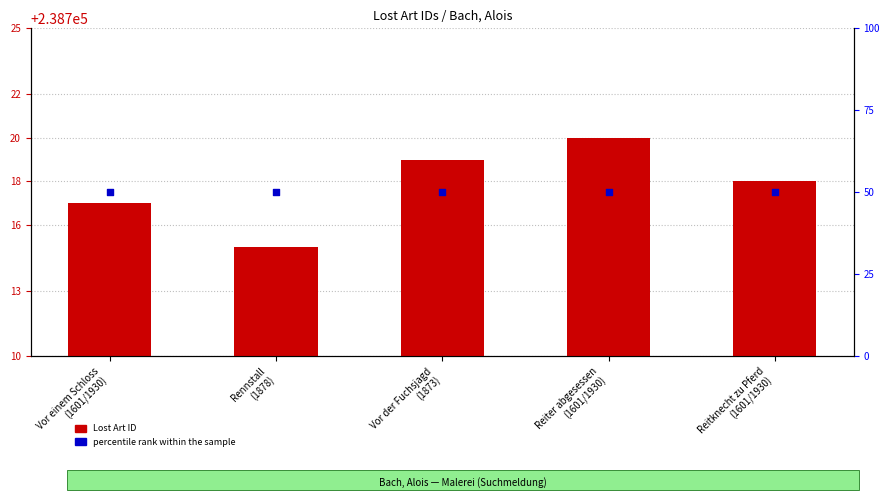

Which series has the widest spread of Y values?

Lost Art ID